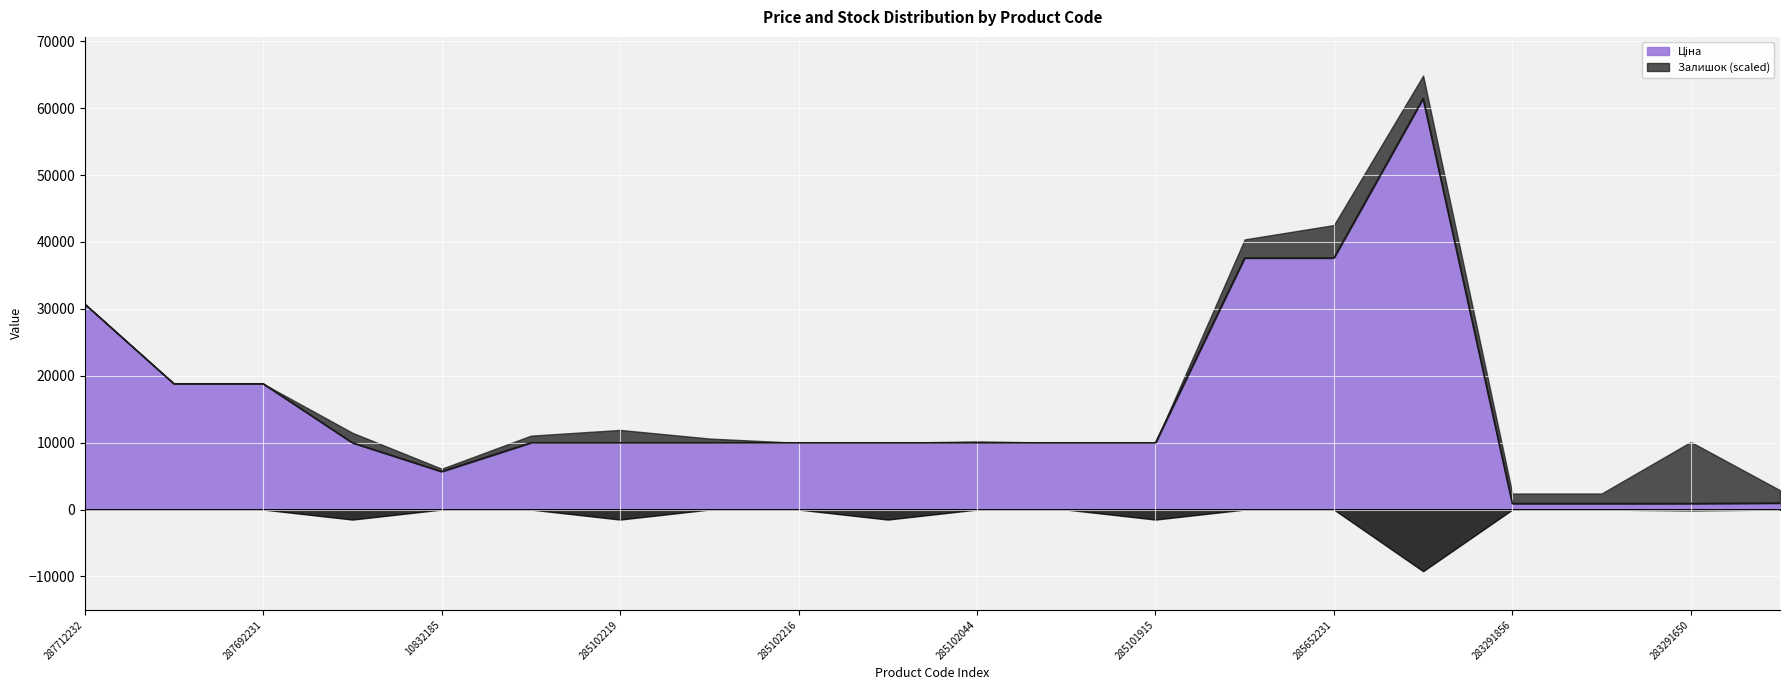

The value at 285101569 is 9975.0. True or false?

True